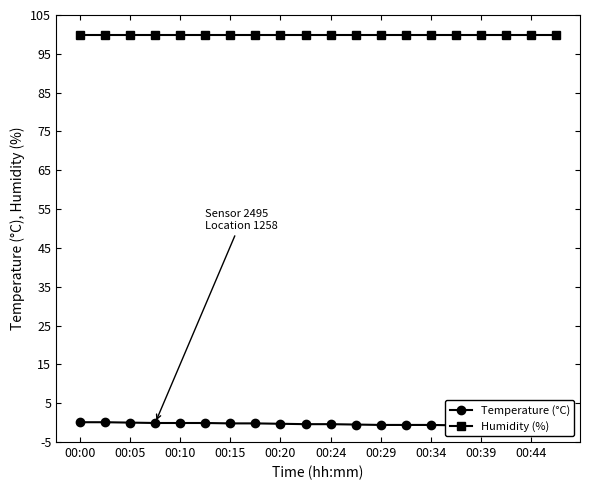

What value does the Humidity (%) series have at 00:10?

99.9